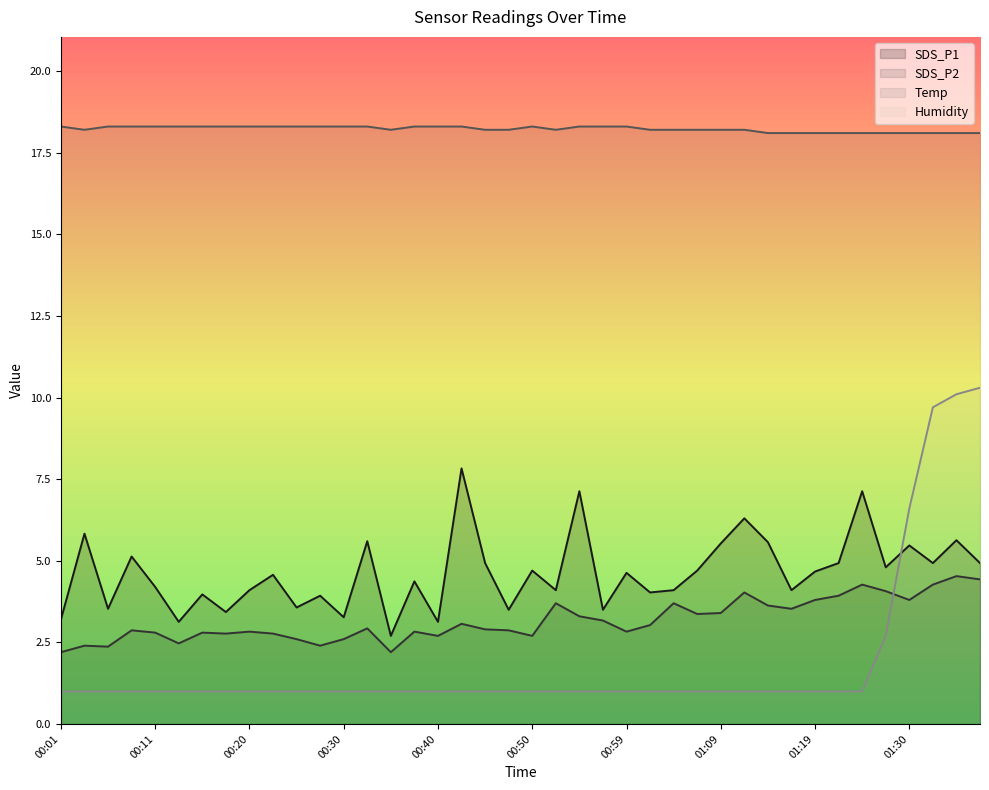

The value of SDS_P2 at 00:59 is 2.8. True or false?

True